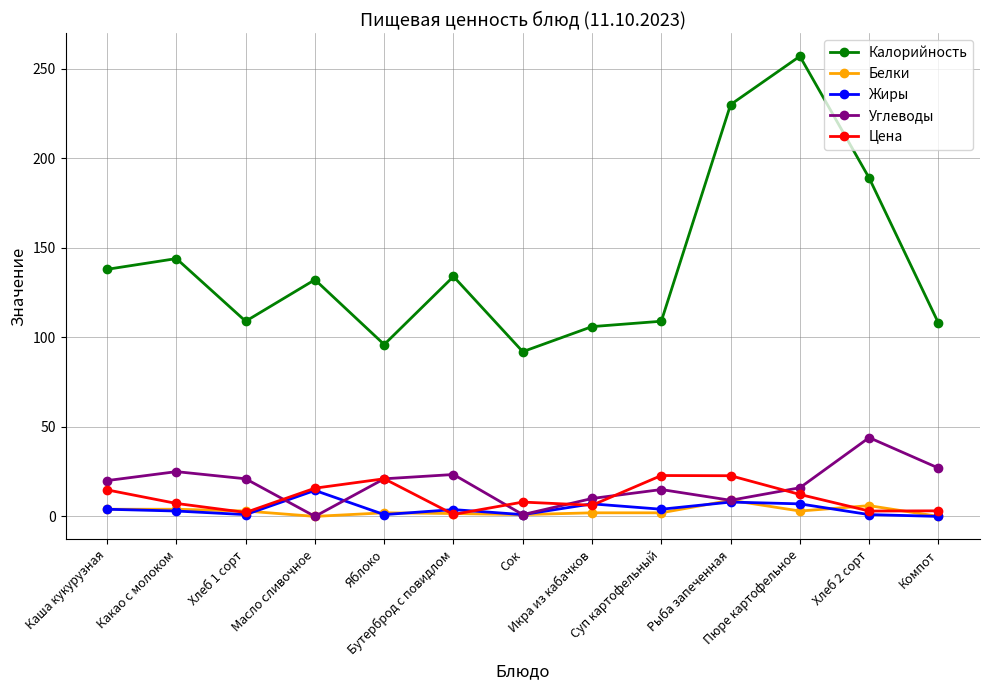

The value of Цена at Хлеб 2 сорт is 3.0. True or false?

True